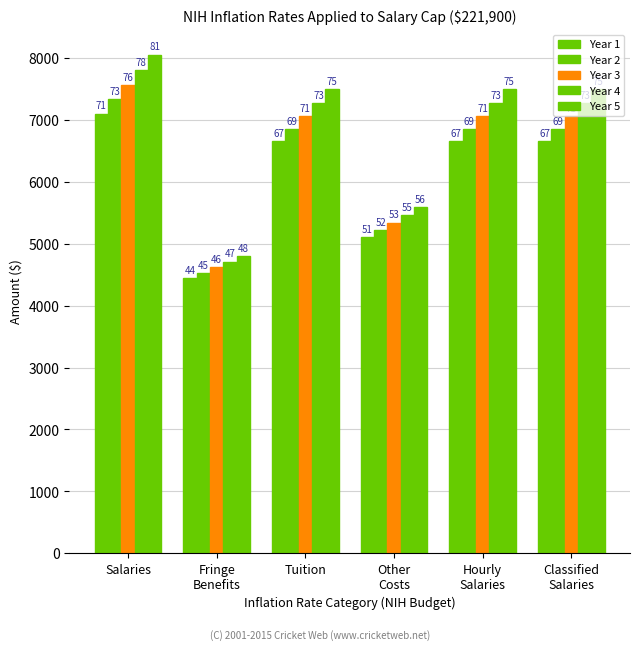

Does the chart contain stacked bars?

No